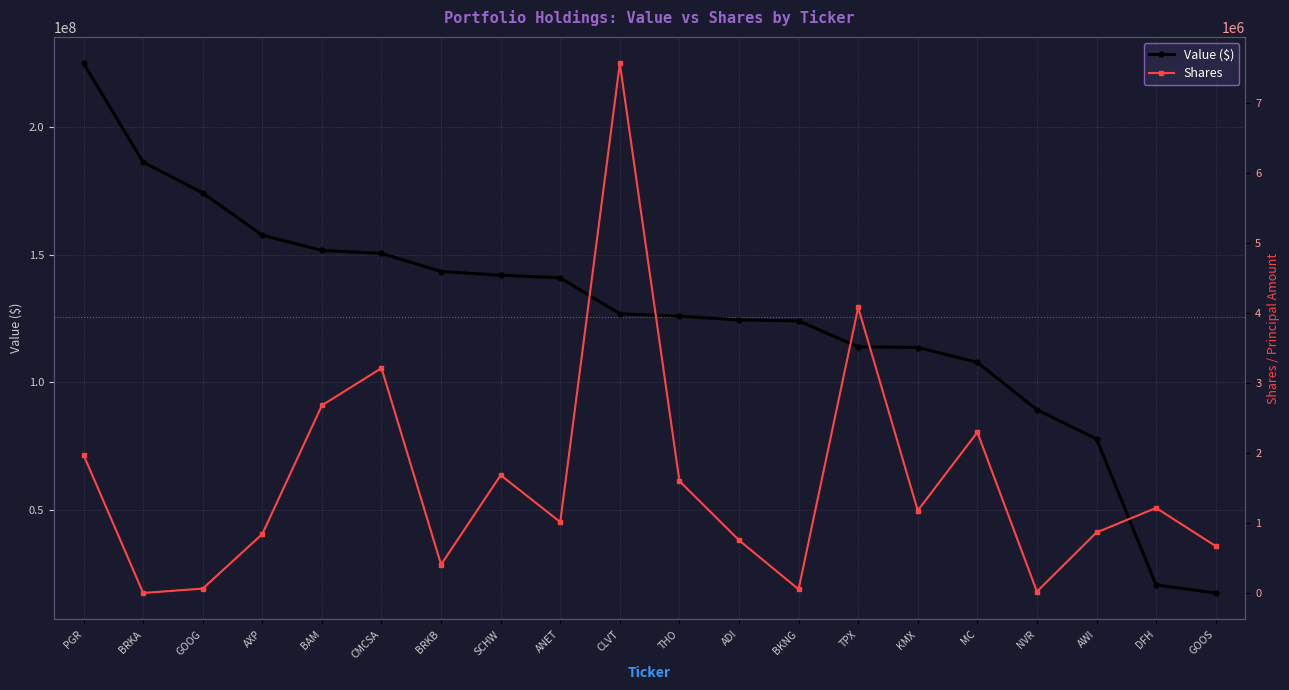

What is the label of the 7th point from the left?

BRKB